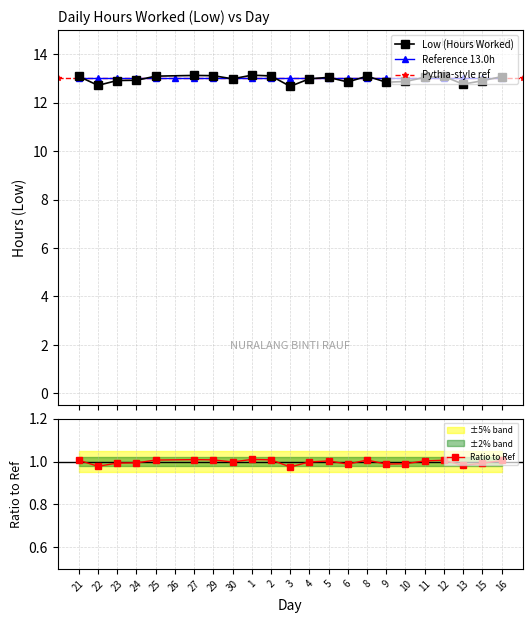

Does the chart have visible grid lines?

Yes